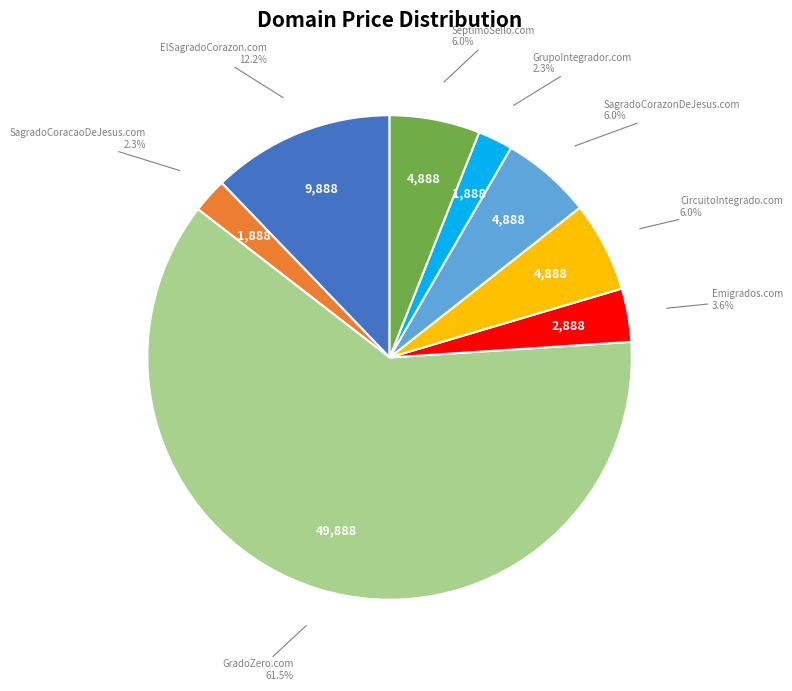

Count the number of slices in the pie.

8